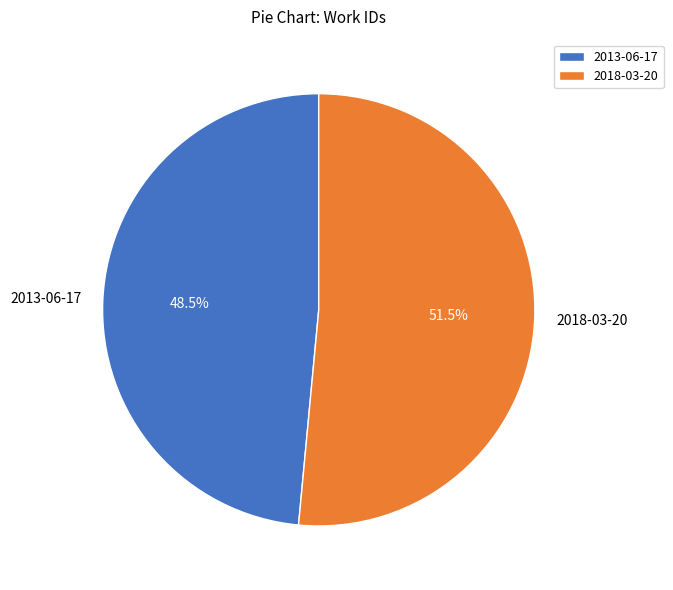

Is there any slice that represents more than half of the pie?

Yes